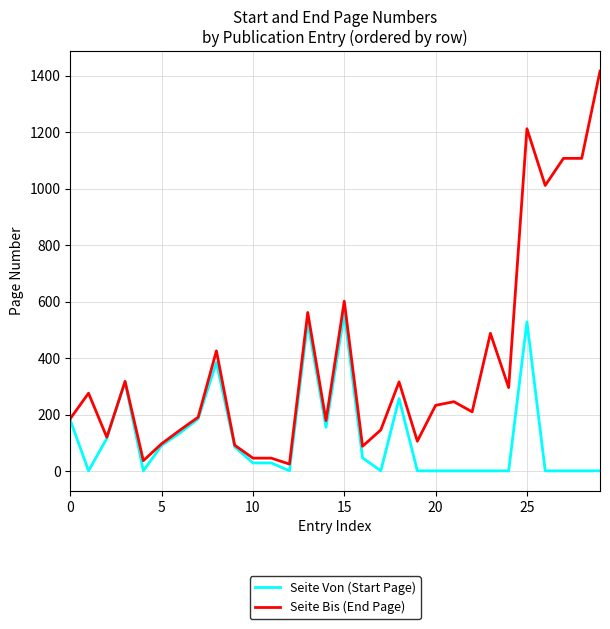

Which series has the widest spread of values?

Seite Bis (End Page)